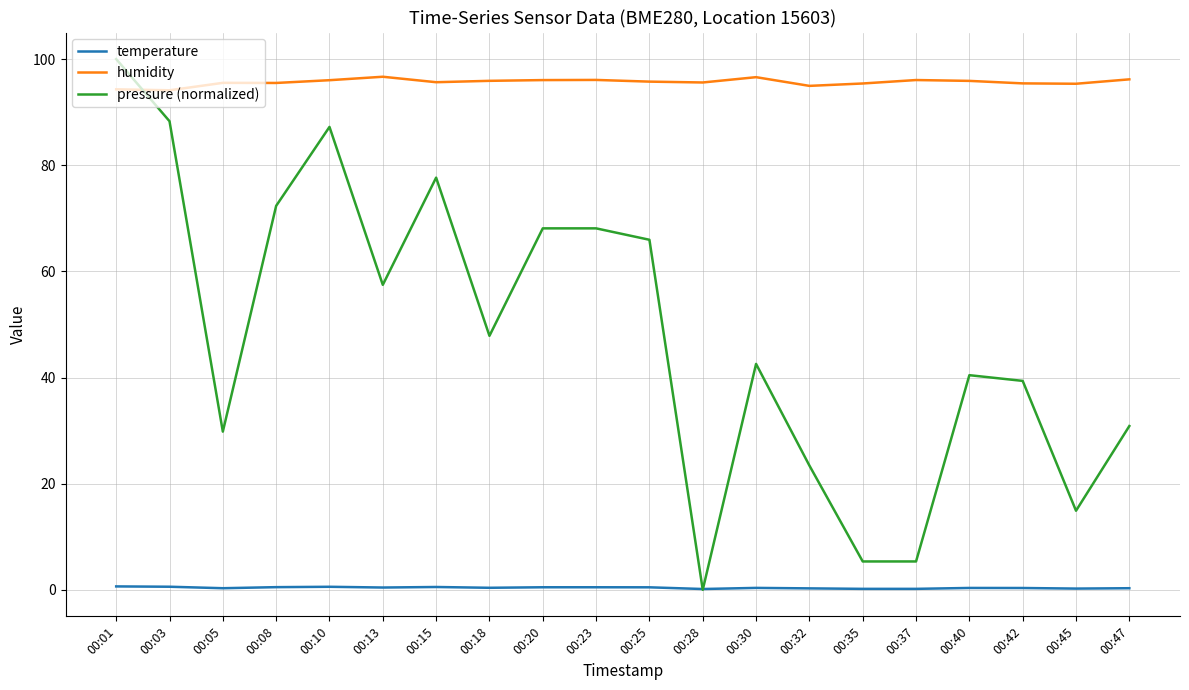

How many lines are shown in the chart?

3